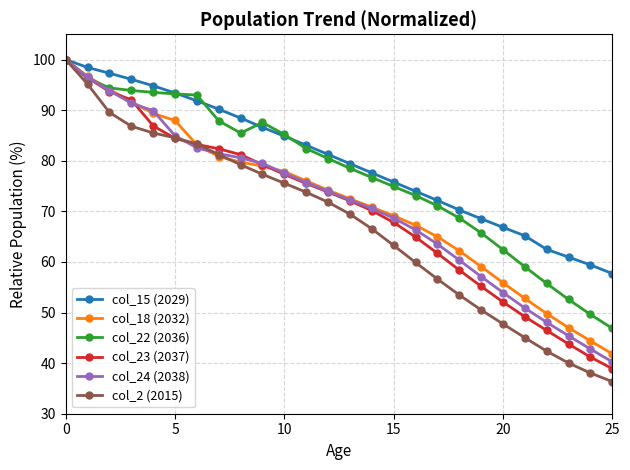

What is the difference between the maximum and minimum values in the col_24 (2038) series?

59.7